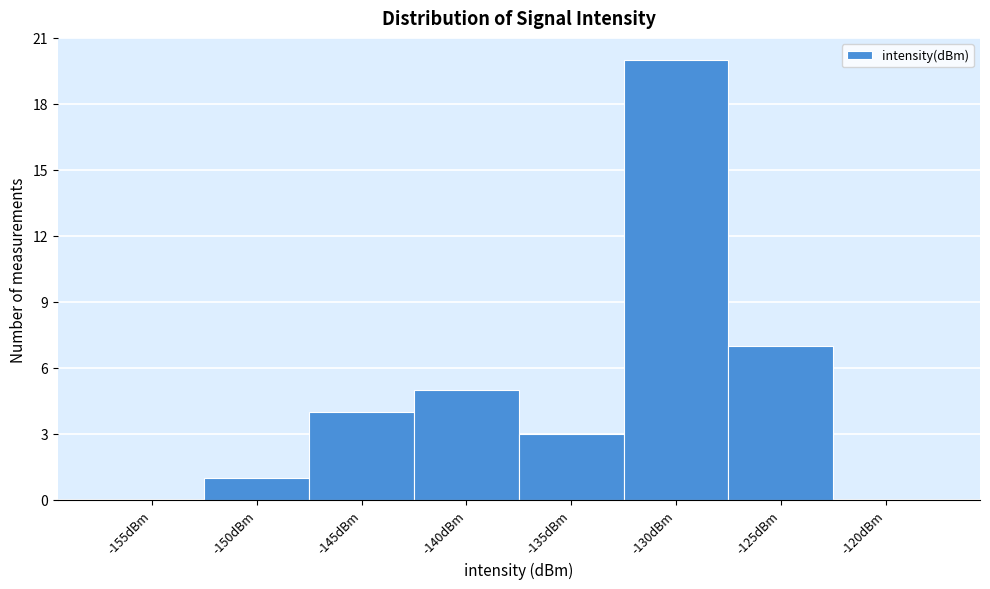

Reading right to left, extract all data points from this chart.

-120dBm=0	-125dBm=7	-130dBm=20	-135dBm=3	-140dBm=5	-145dBm=4	-150dBm=1	-155dBm=0